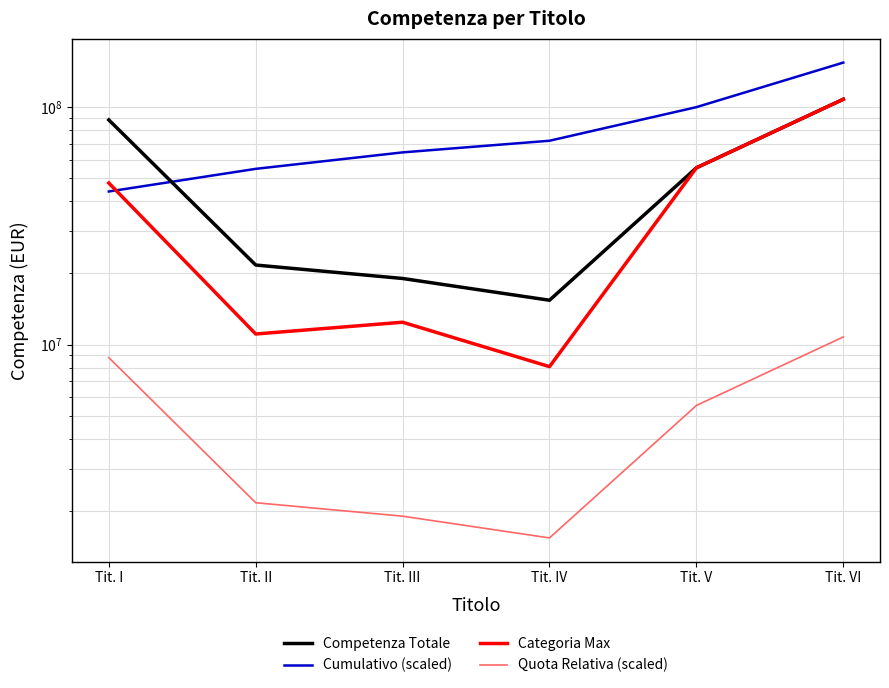

List the series in order of their peak value, lowest first.

Quota Relativa (scaled), Competenza Totale, Categoria Max, Cumulativo (scaled)